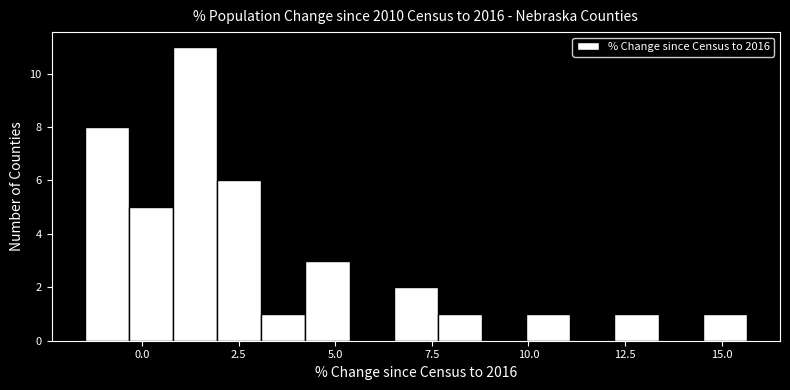

Read against the x-axis, roughly where is the centre of the tallest bar?

1.5